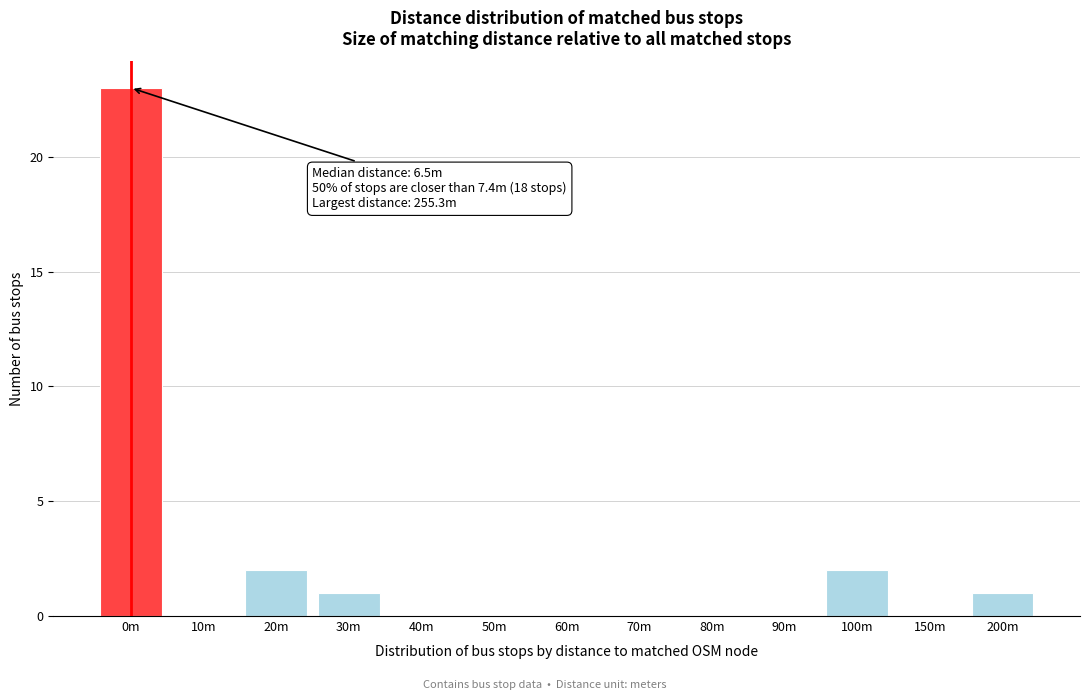

Reading left to right, extract all data points from this chart.

0m=23	10m=0	20m=2	30m=1	40m=0	50m=0	60m=0	70m=0	80m=0	90m=0	100m=2	150m=0	200m=1